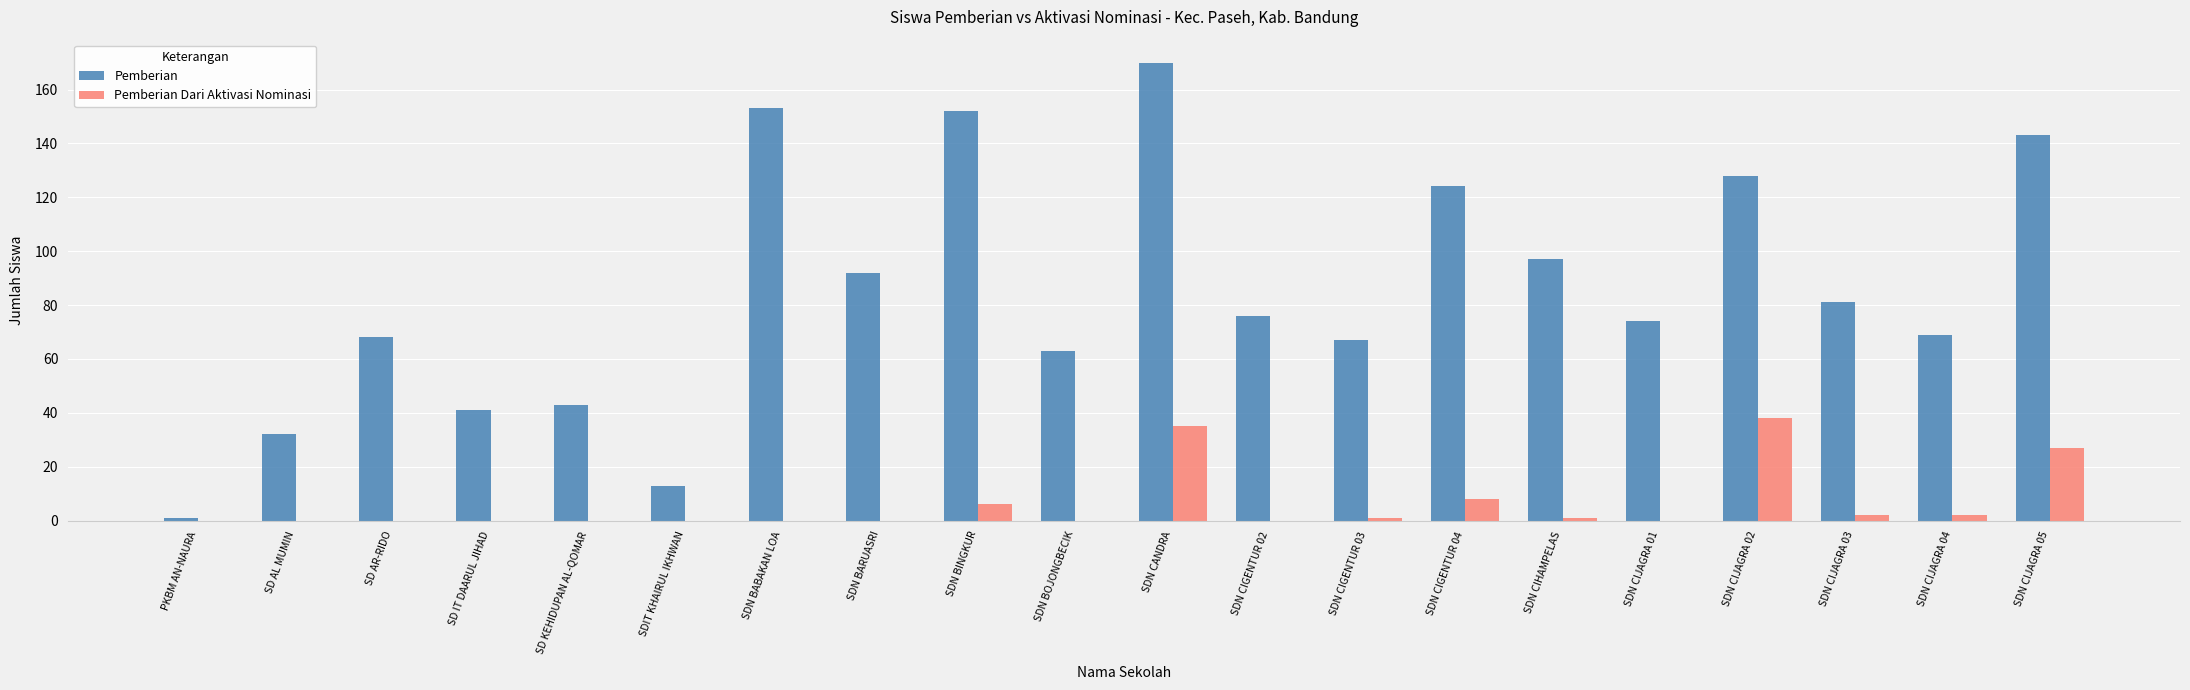

Count the number of categories in the chart.

20